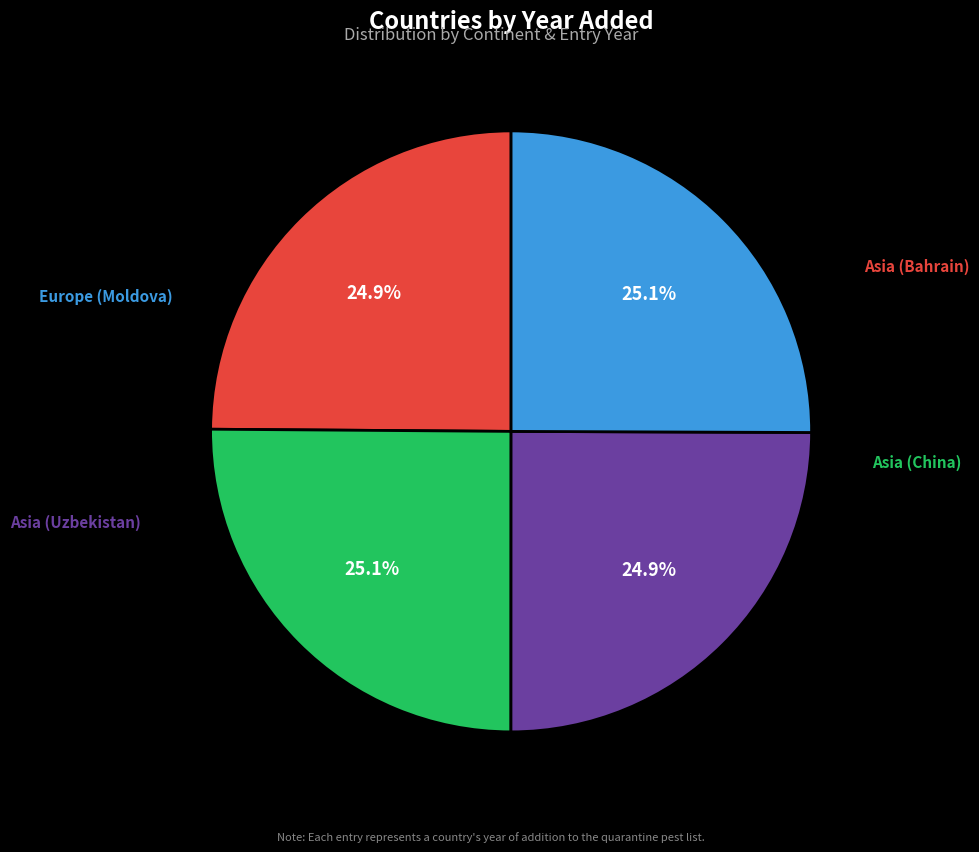

Is there a majority slice in this chart?

No